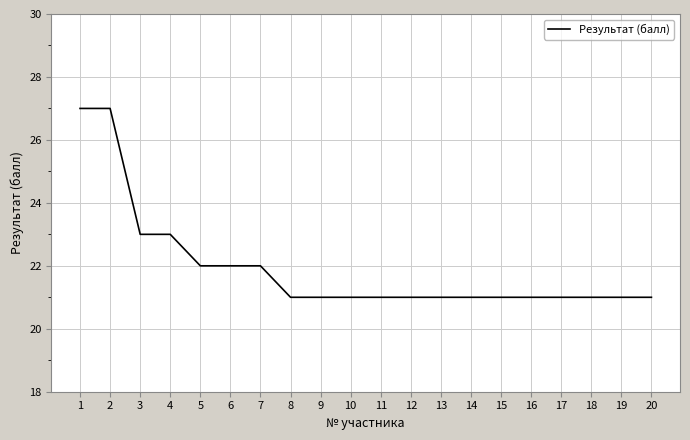

What is the average value?

22